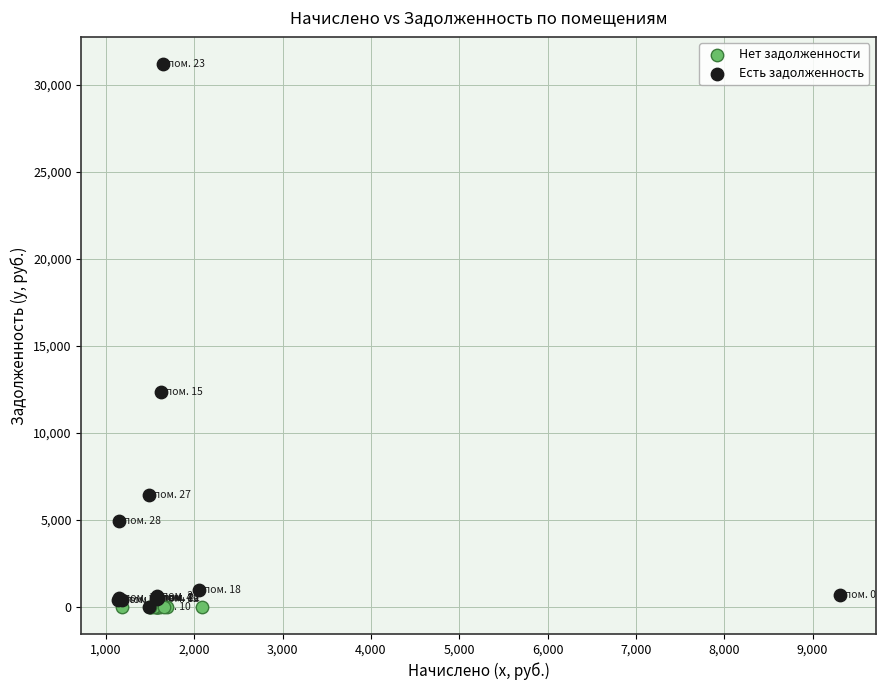

Which series reaches the maximum Y coordinate?

Есть задолженность